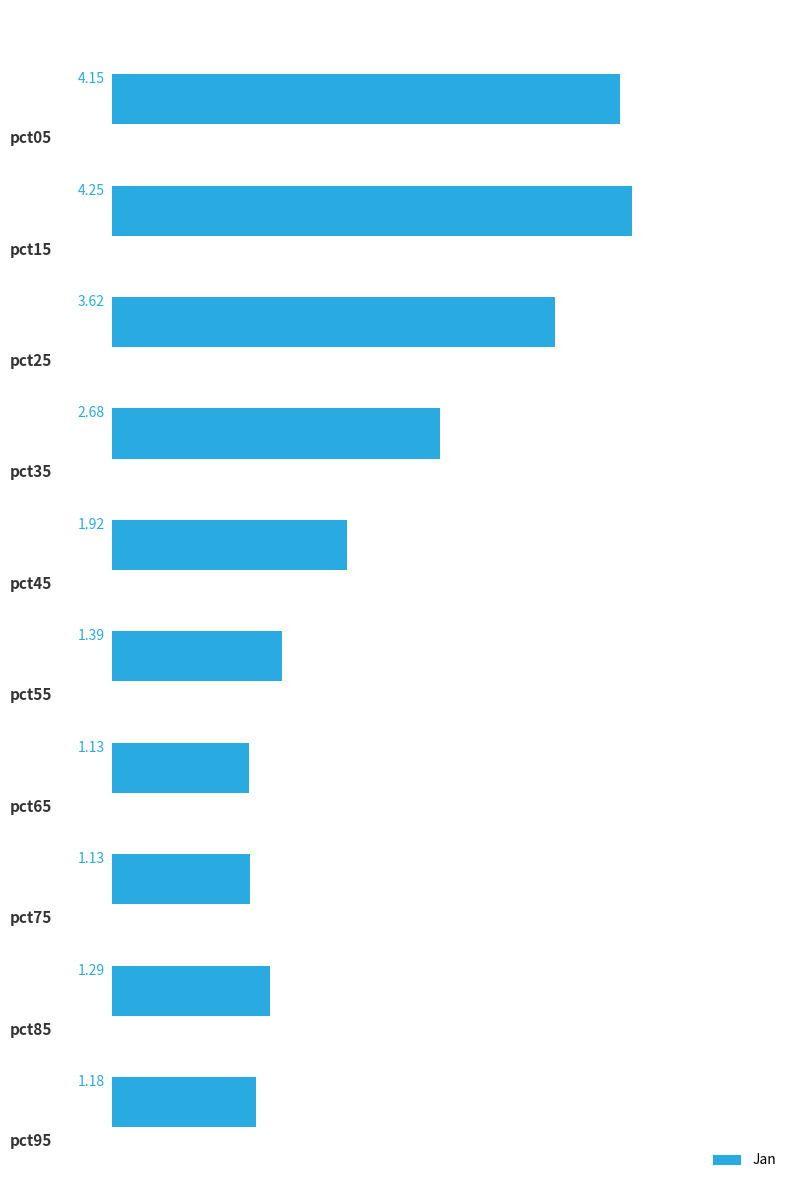

Rank the categories by value from lowest to highest.

6, 7, 9, 8, 5, 4, 3, 2, 0, 1